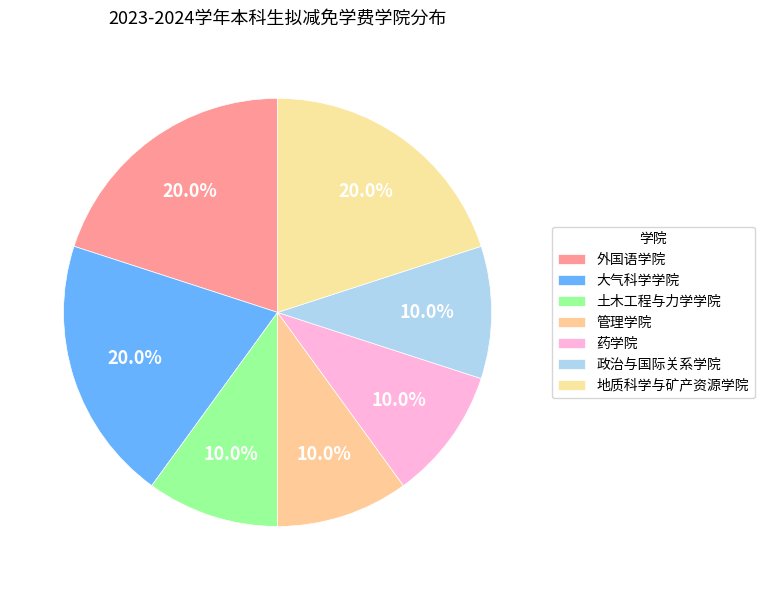

What is the ratio of the value at 管理学院 to the value at 土木工程与力学学院?

1.0